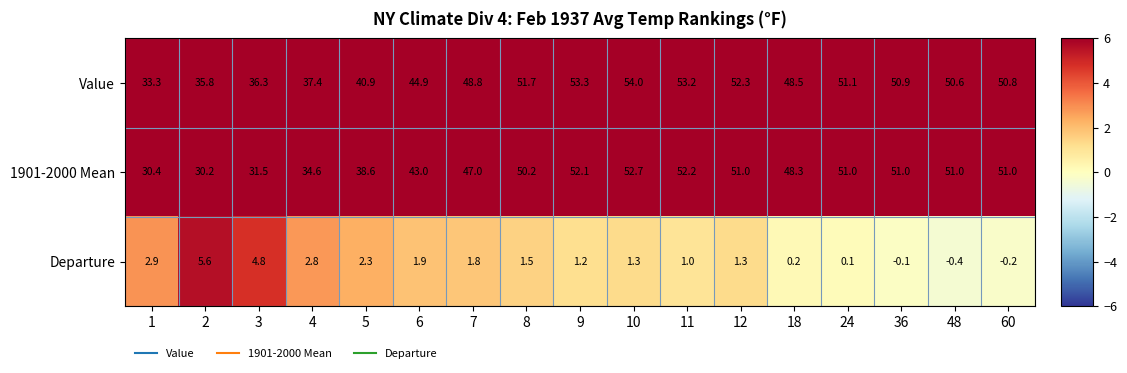

Which series changed the most between 4 and 24?

1901-2000 Mean